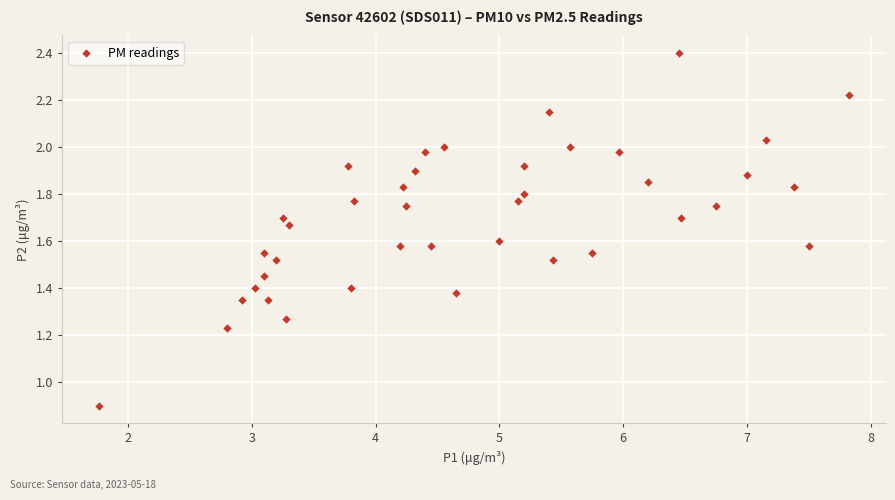

What is the range of X values (max minus min)?

6.1